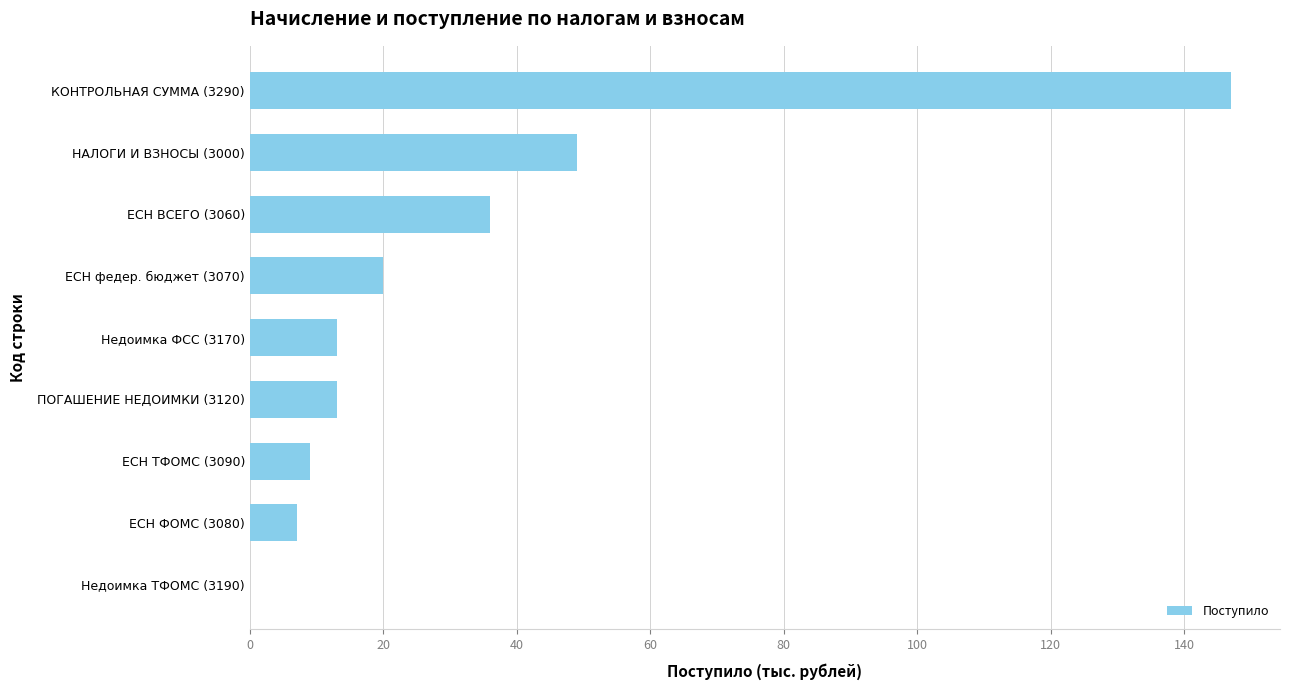

What is the greatest value displayed?

147